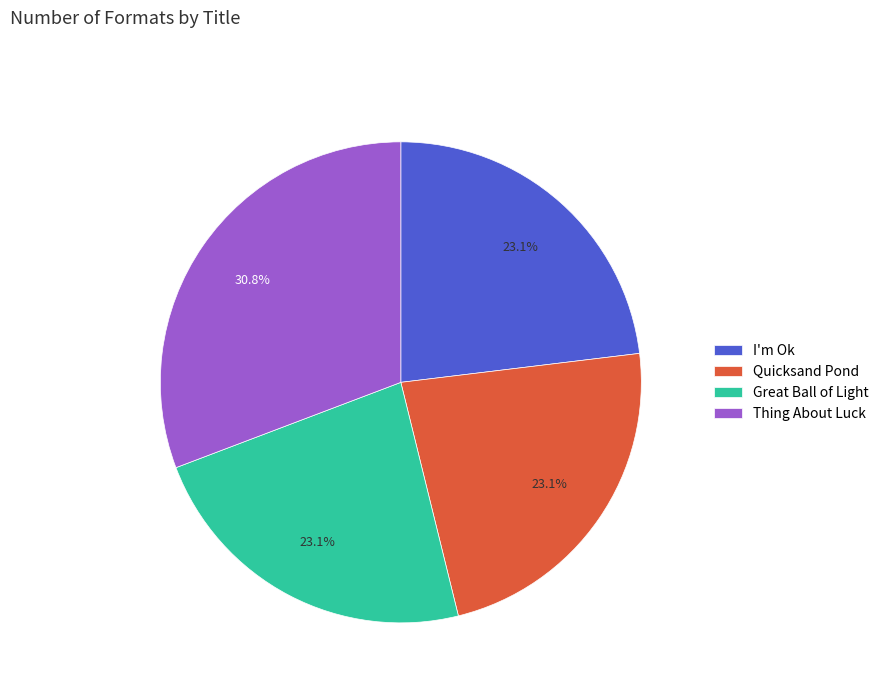

Is the sum of Quicksand Pond and Great Ball of Light greater than half?

No